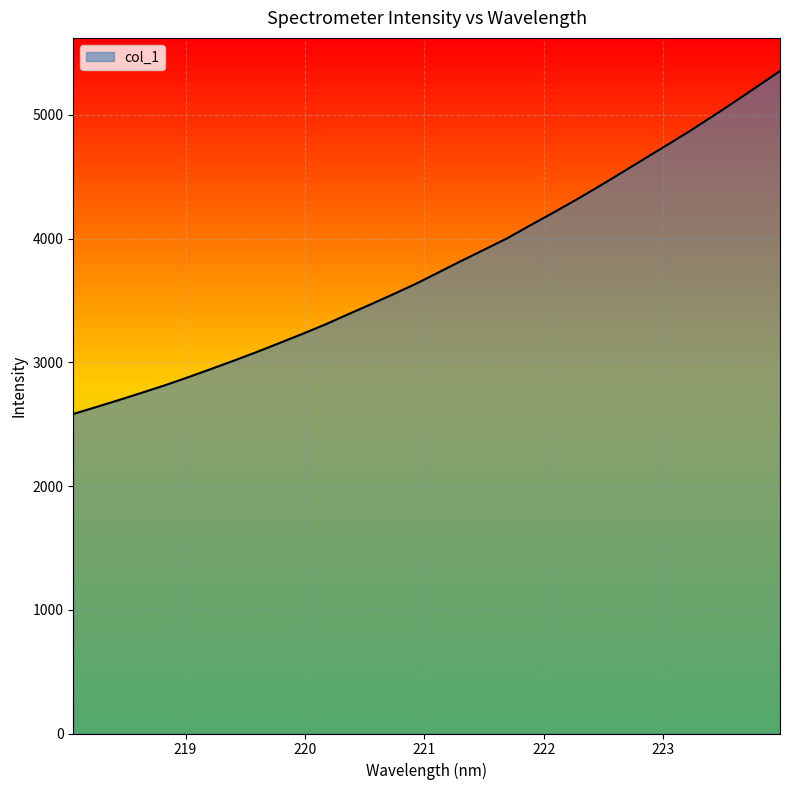

What is the difference between the maximum and minimum values?

2772.3